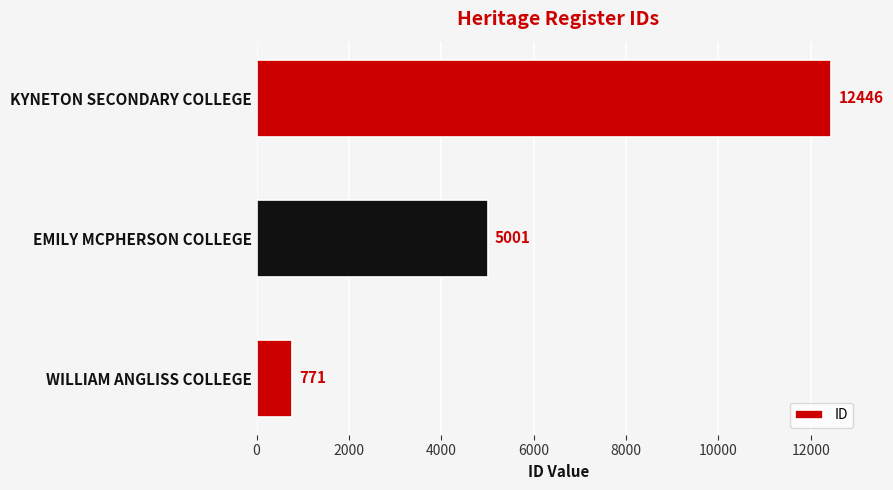

How many bars are there in total?

3